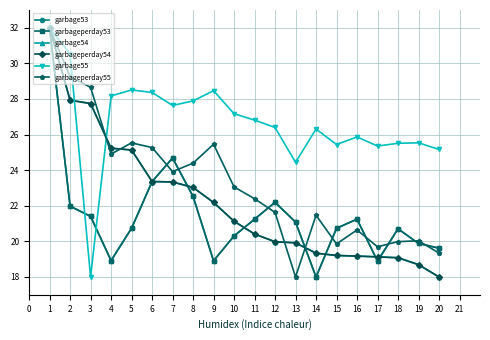

Is it true that garbage54 equals 25.2 at 4?

True